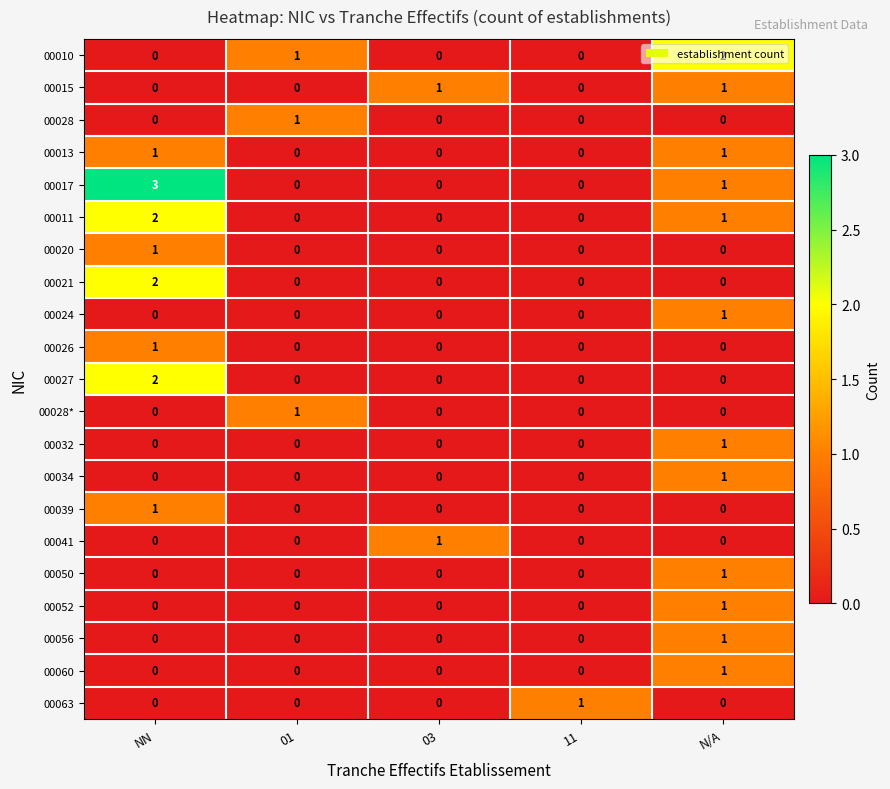

Count the 00052 values in the range 0 to 1.

5